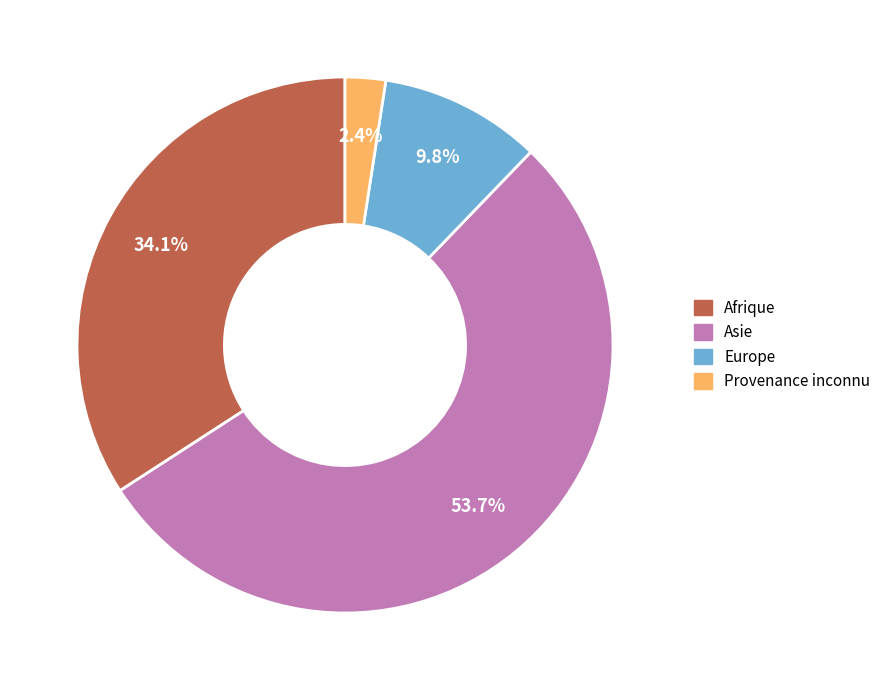

How many segments does this pie chart have?

4